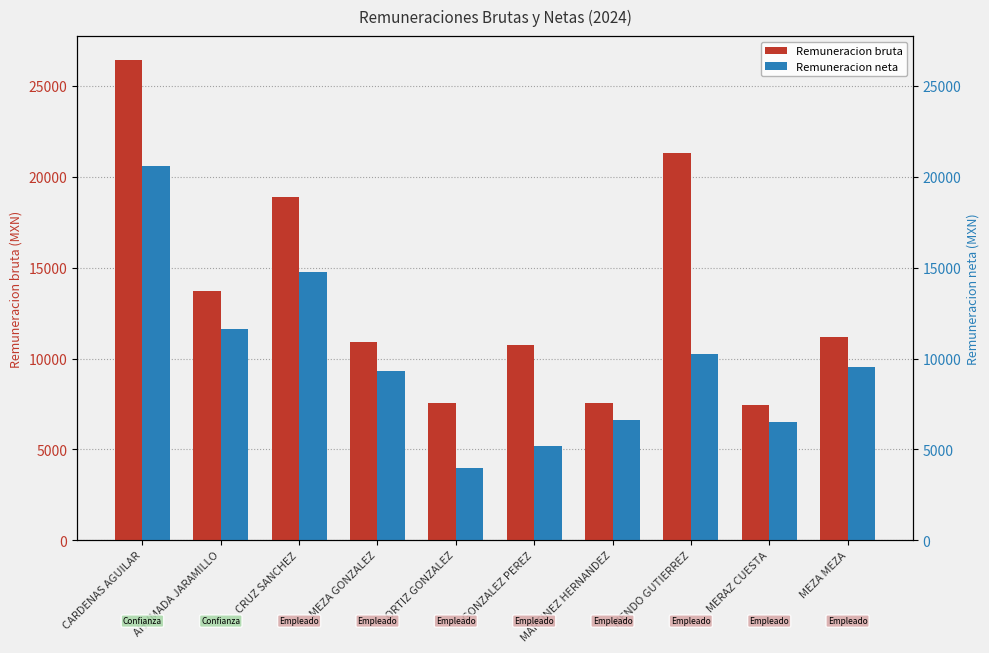

Which series changed the most between GONZALEZ PEREZ and MENDO GUTIERREZ?

Remuneracion bruta